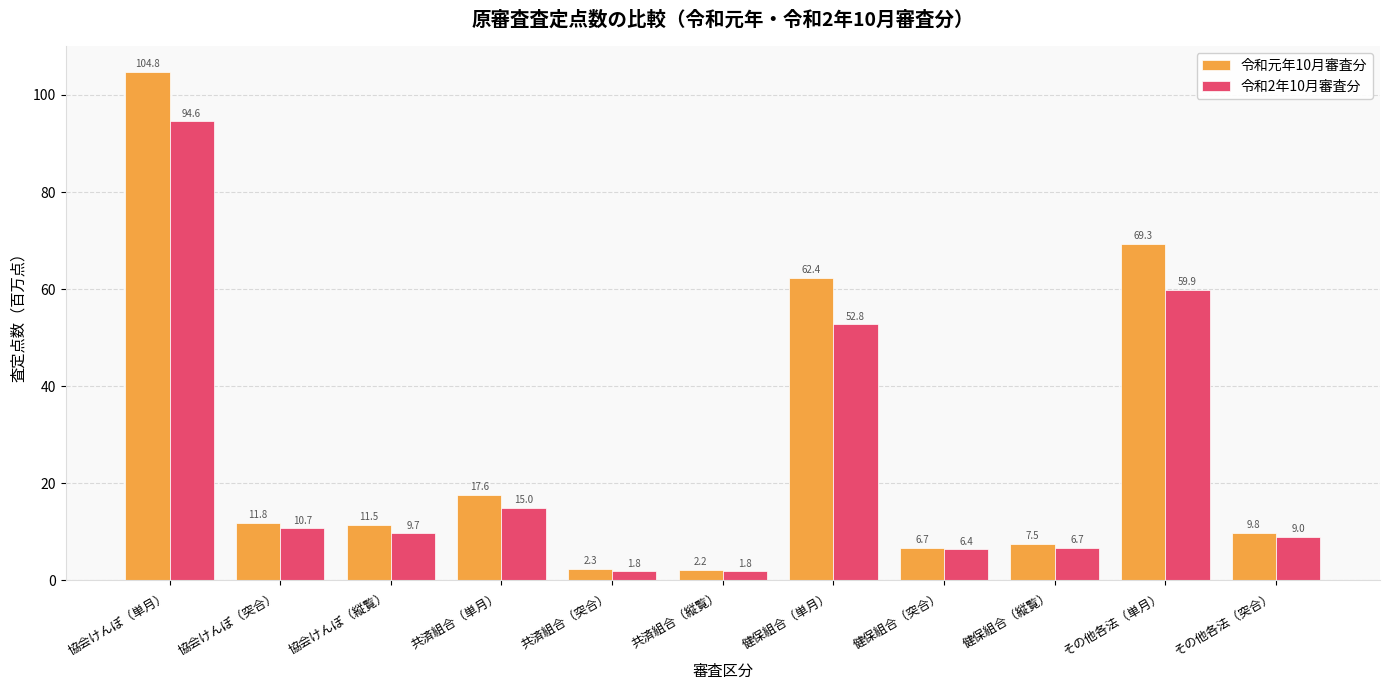

What is the sum of the 令和元年10月審査分 values at 健保組合（単月） and 健保組合（突合）?

69.1